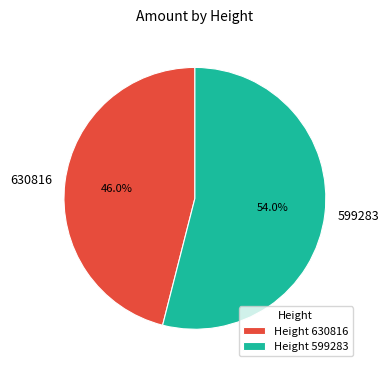

To the nearest percent, what portion does 599283 represent?

54%